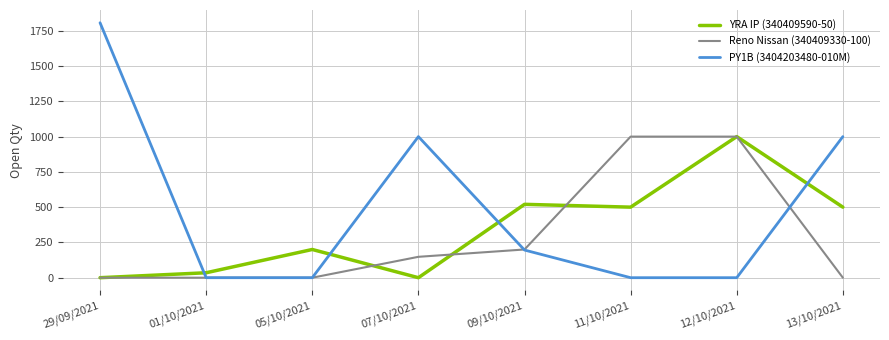

Where does the YRA IP (340409590-50) series first go above 500?

09/10/2021